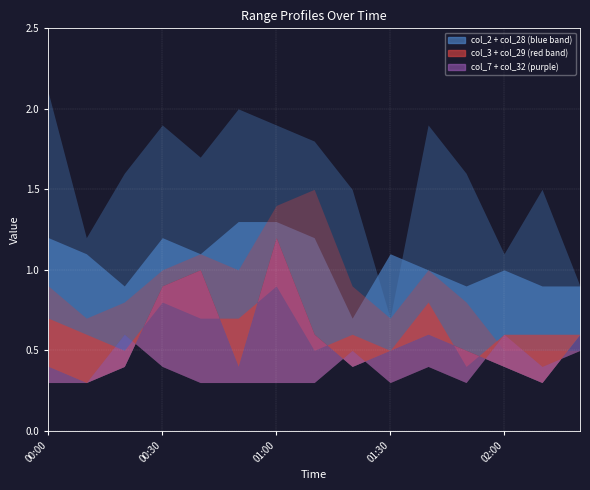

What position from the left is 2007/03/19 02:10?

14